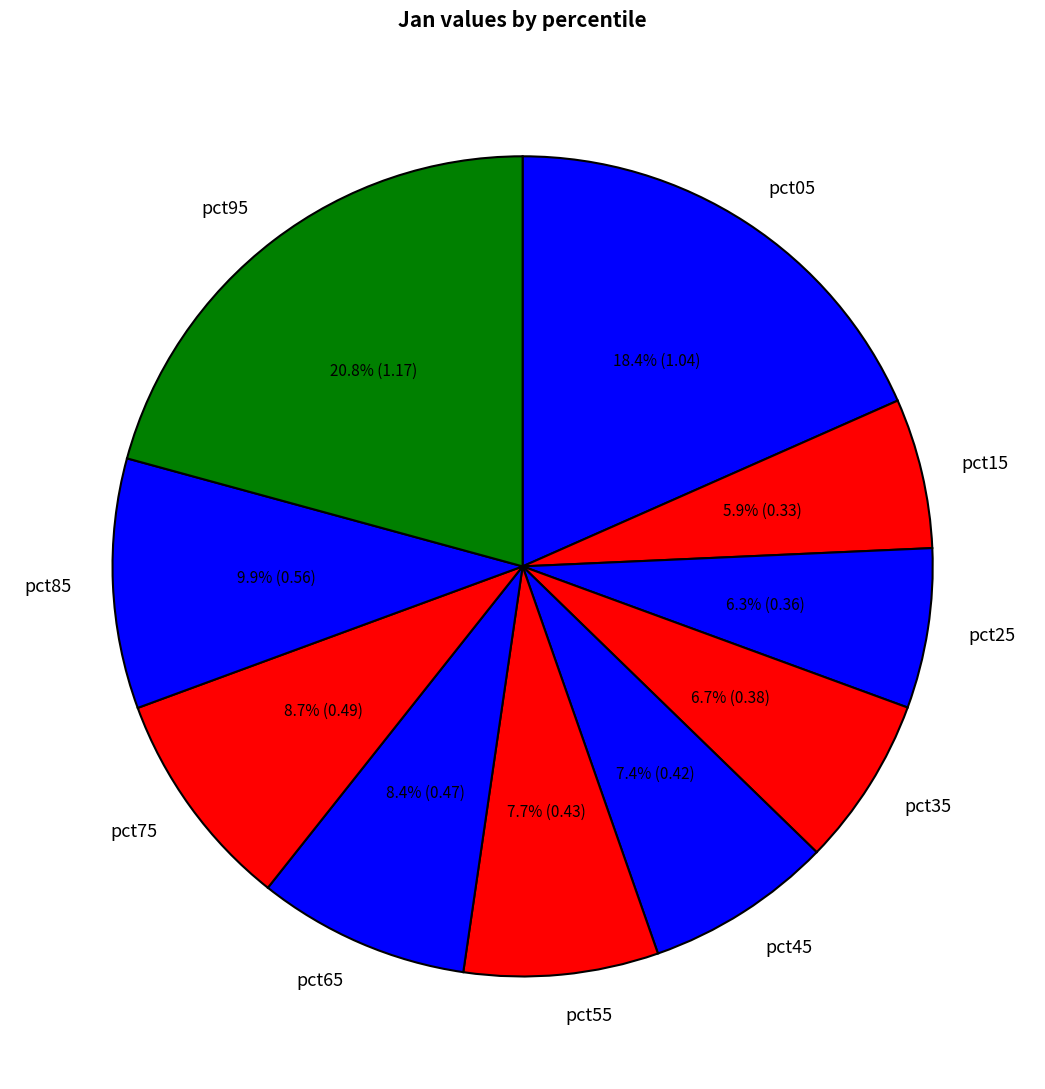

To the nearest percent, what portion does pct35 represent?

7%